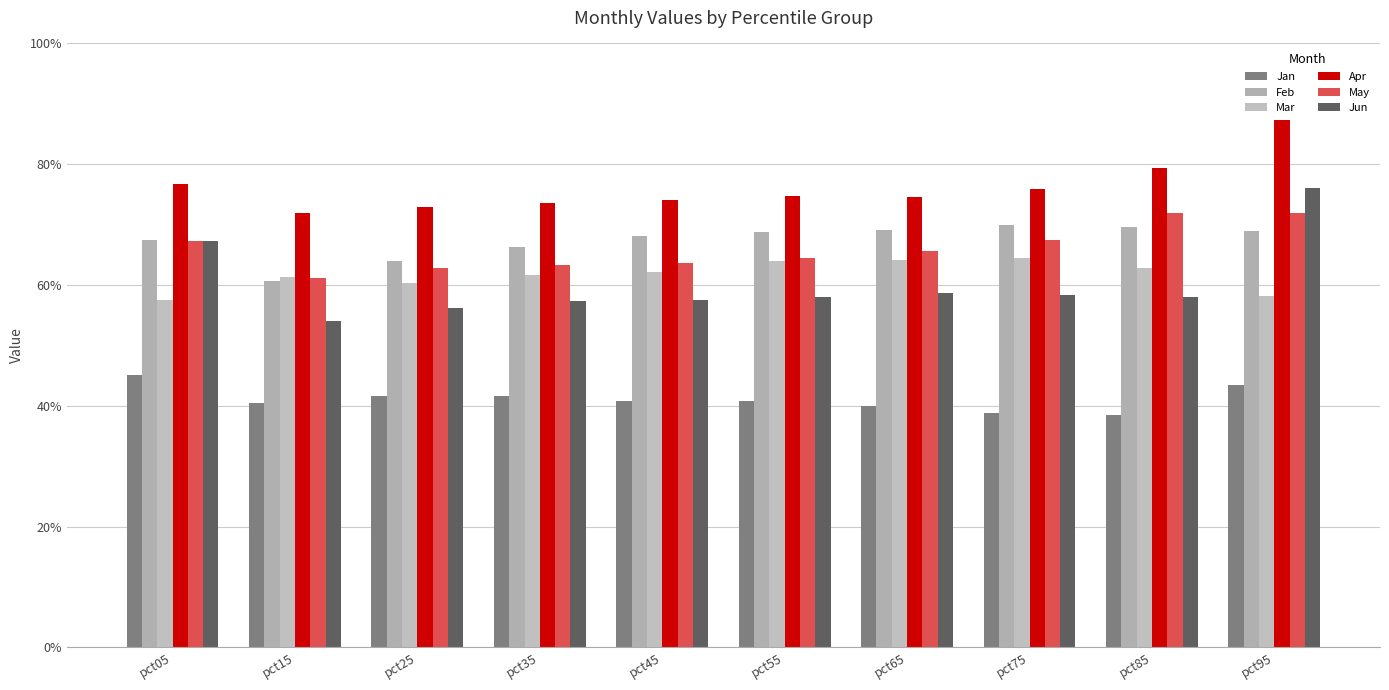

Does the chart contain stacked bars?

No